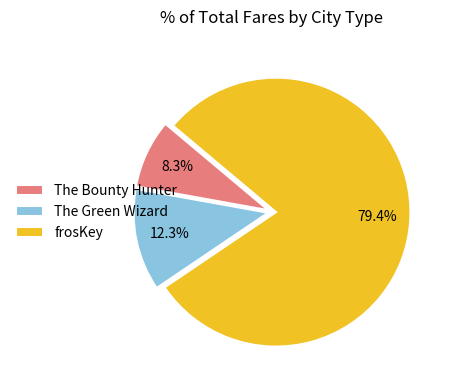

Rank the categories by value from highest to lowest.

frosKey, The Green Wizard, The Bounty Hunter